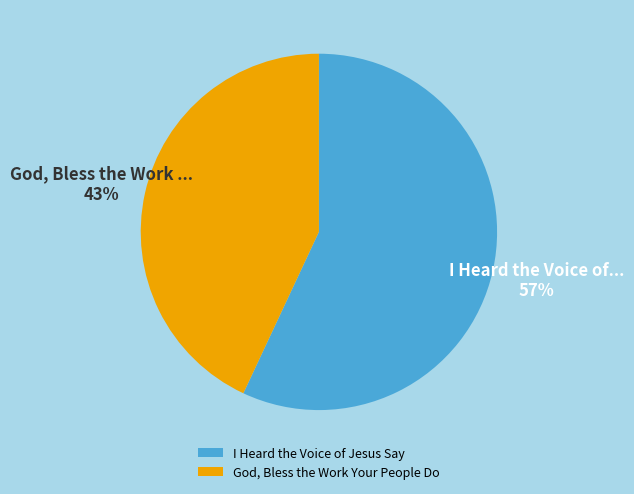

Count the number of slices in the pie.

2